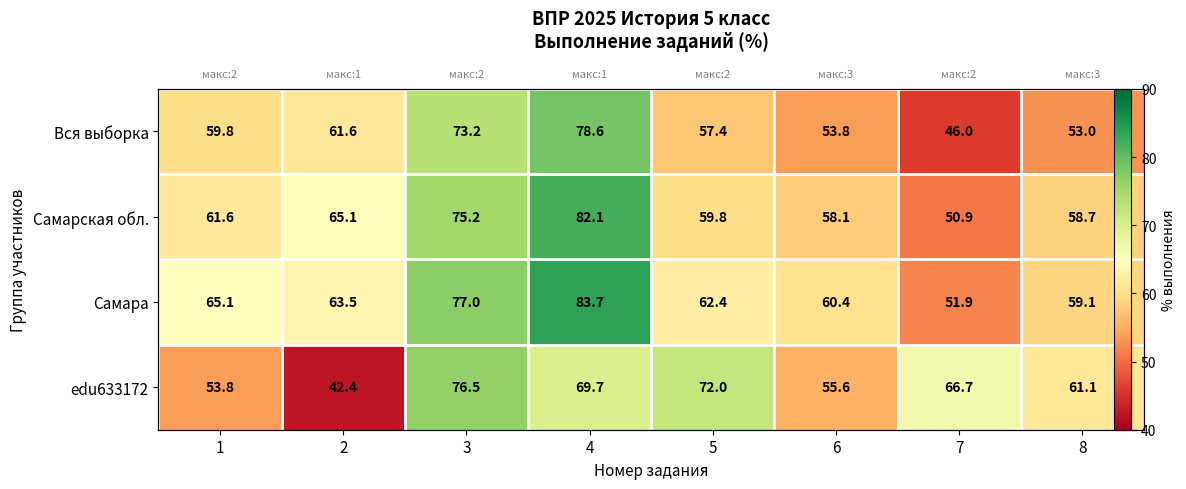

What is the total value across all series at 3?

301.9